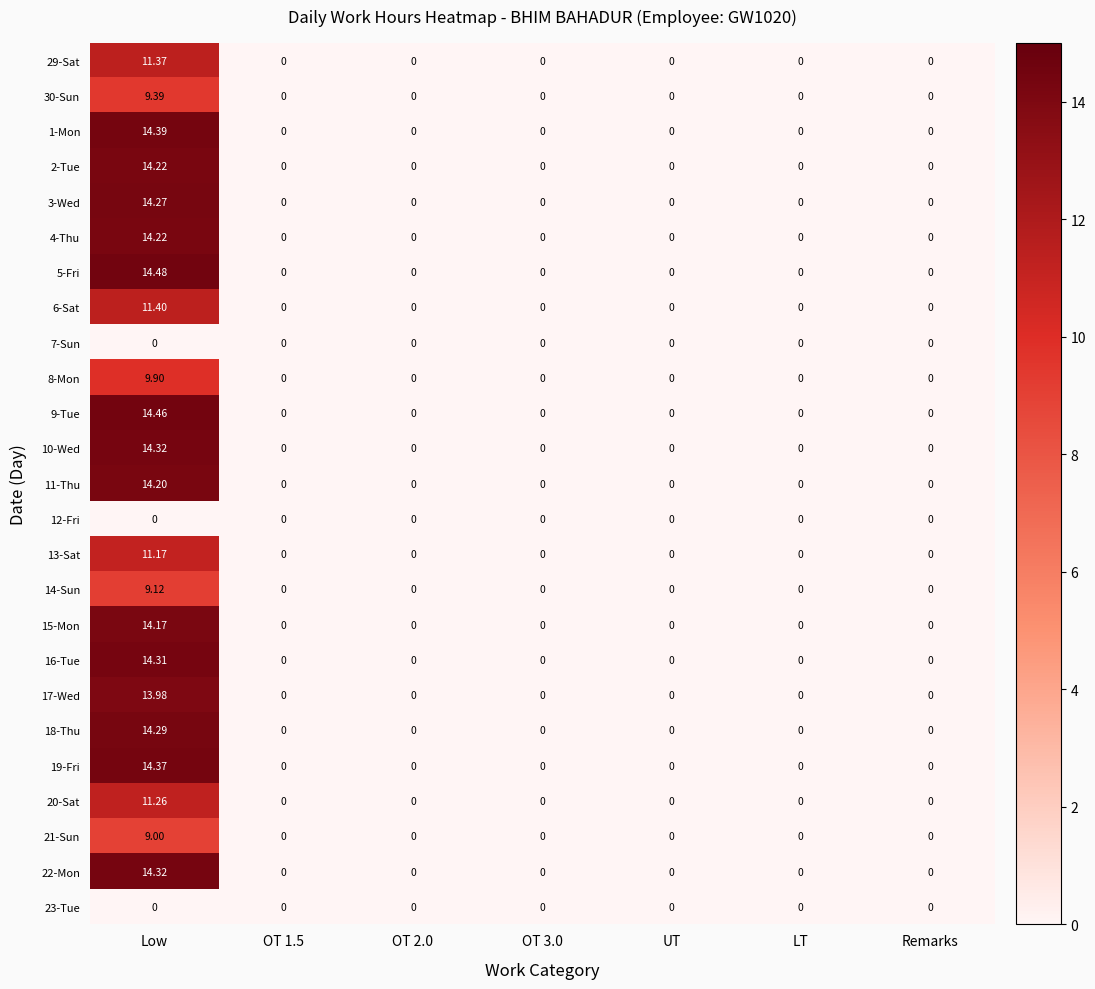

Which category has the highest value in the 22-Mon series?

Low